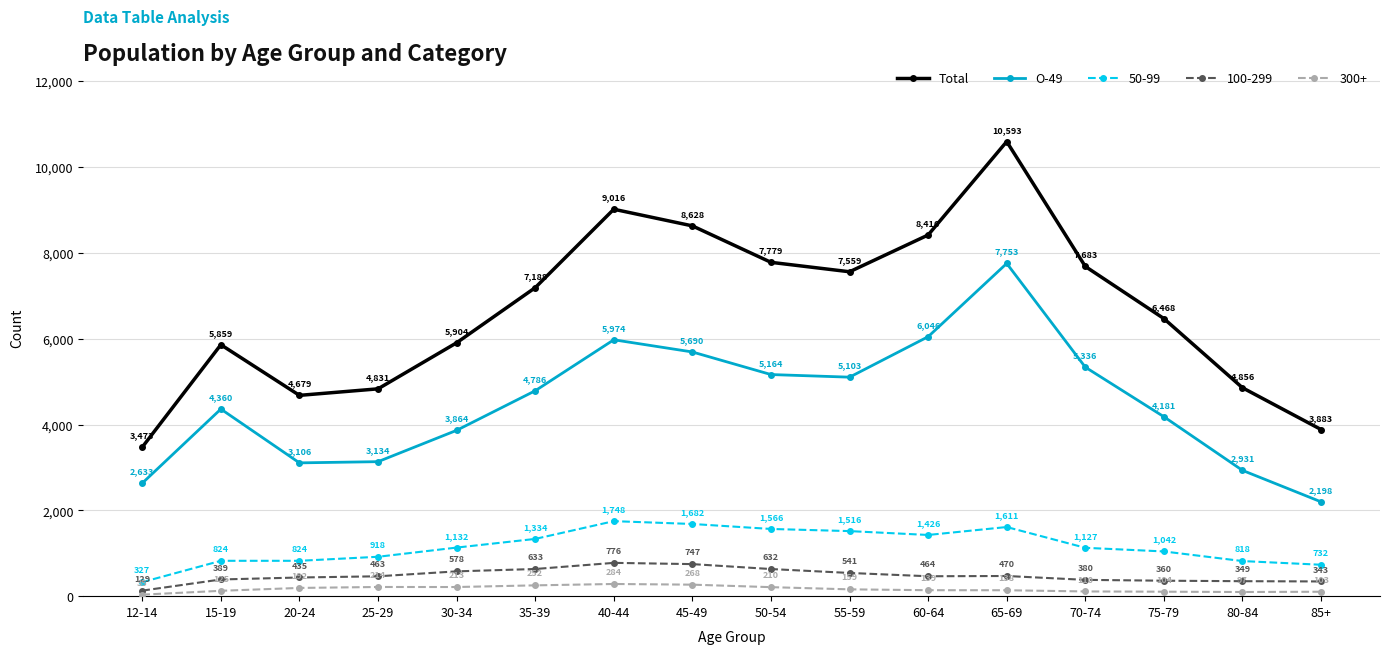

Is the value of O-49 at 35-39 greater than the value of Total at 40-44?

No